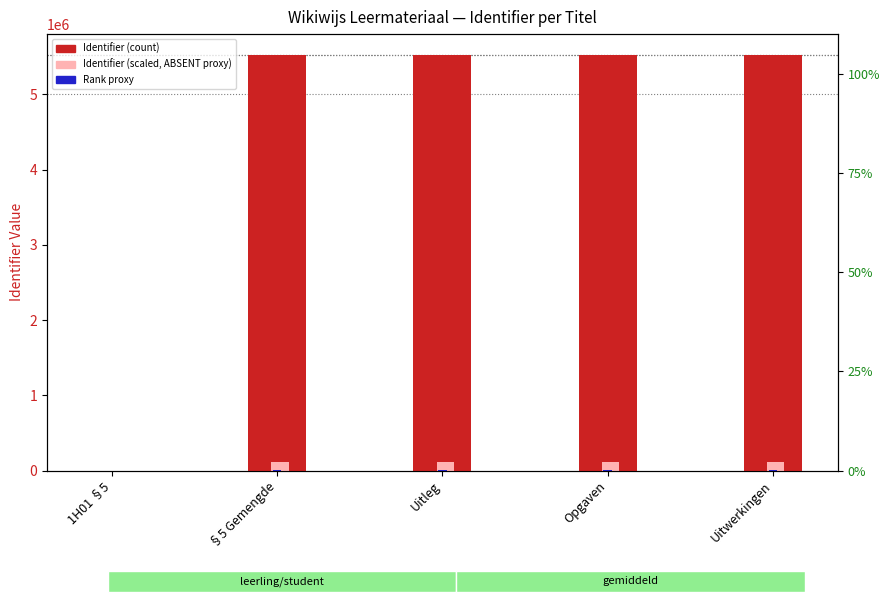

Where does the Identifier (scaled) series first go above 110450?

§5 Gemengde